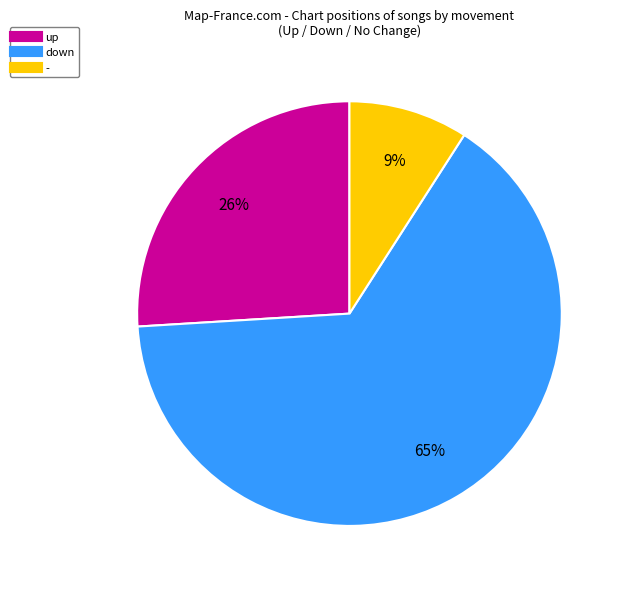

True or false: - accounts for 9% of the total.

True